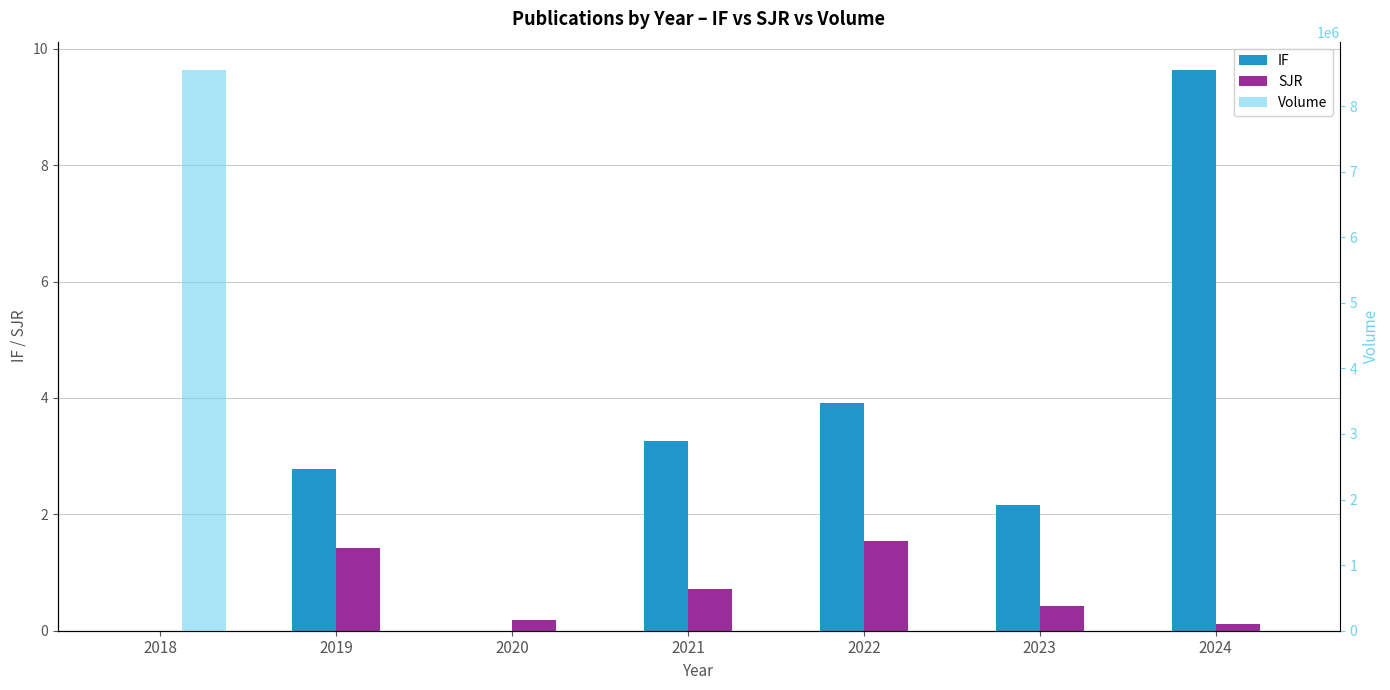

Reading left to right, what are all the values shown in this chart?

IF: 2018=0.0	2019=2.8	2020=0.0	2021=3.3	2022=3.9	2023=2.2	2024=9.6
SJR: 2018=0.0	2019=1.4	2020=0.2	2021=0.7	2022=1.5	2023=0.4	2024=0.1
Volume: 2018=8553419.0	2019=99.0	2020=0.0	2021=2050.5	2022=105.0	2023=72.6	2024=7.0